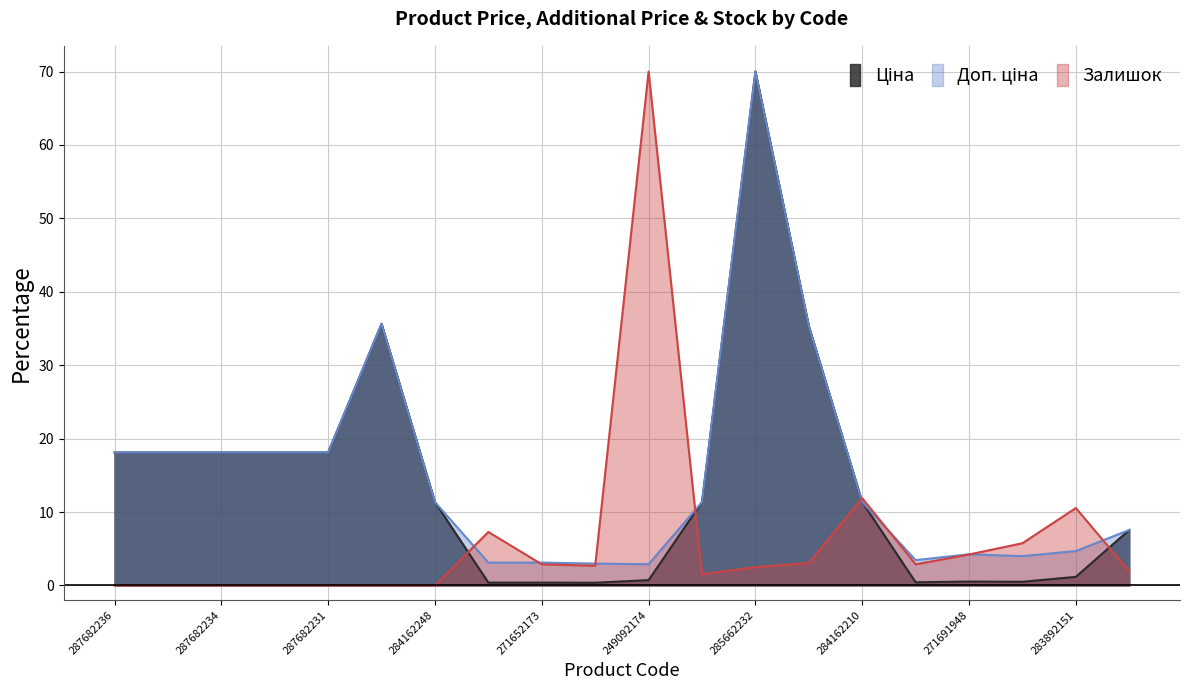

How many lines are shown in the chart?

3